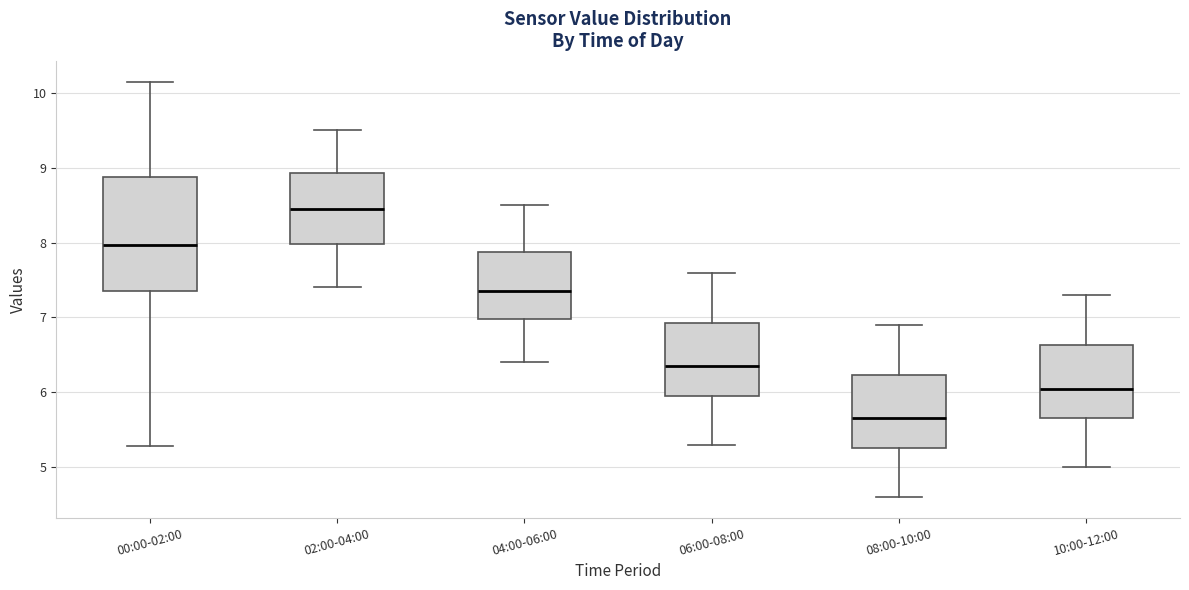

Reading left to right, transcribe this box plot: for each box, give where its median line is, the range the box spans, and where its two whiskers end, as read against the y-axis. The values are not printed on the chart, so give them approximately, as read against the axis.

00:00-02:00: median 8.0, box 7.4 to 8.9, whiskers 5.3 to 10.2
02:00-04:00: median 8.5, box 8.0 to 8.9, whiskers 7.4 to 9.5
04:00-06:00: median 7.4, box 7.0 to 7.9, whiskers 6.4 to 8.5
06:00-08:00: median 6.4, box 6.0 to 6.9, whiskers 5.3 to 7.6
08:00-10:00: median 5.7, box 5.3 to 6.2, whiskers 4.6 to 6.9
10:00-12:00: median 6.1, box 5.7 to 6.6, whiskers 5.0 to 7.3